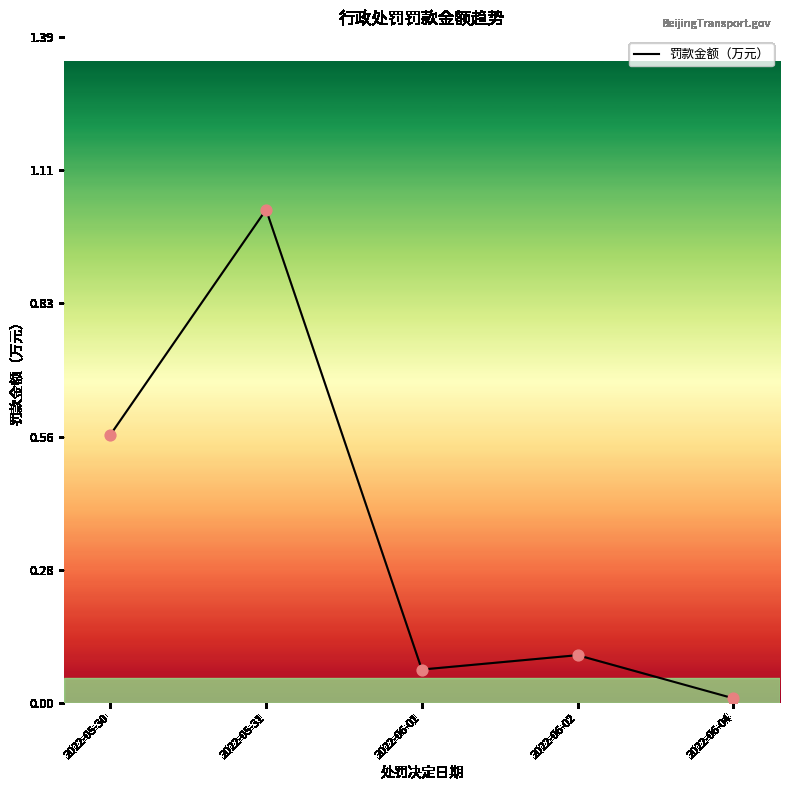

What is the change in value from 2022-05-31 to 2022-06-02?

-0.9